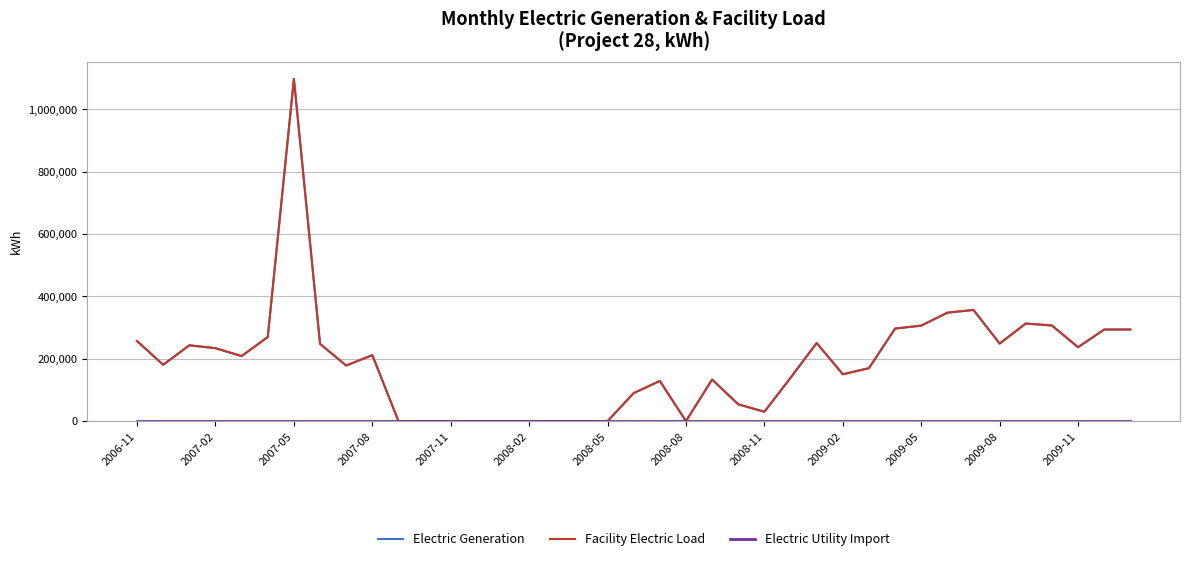

Does the chart have visible grid lines?

Yes